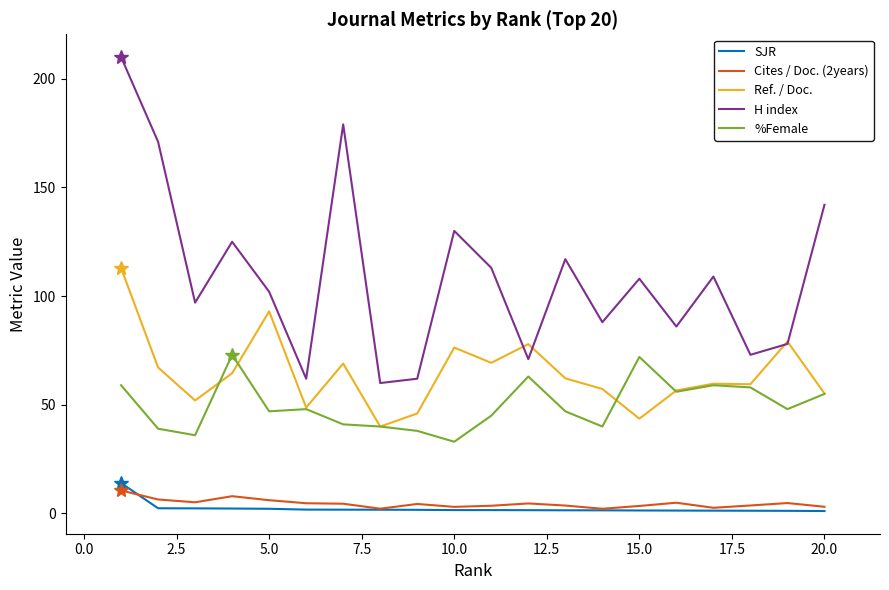

What is the maximum value shown in the chart?

210.0